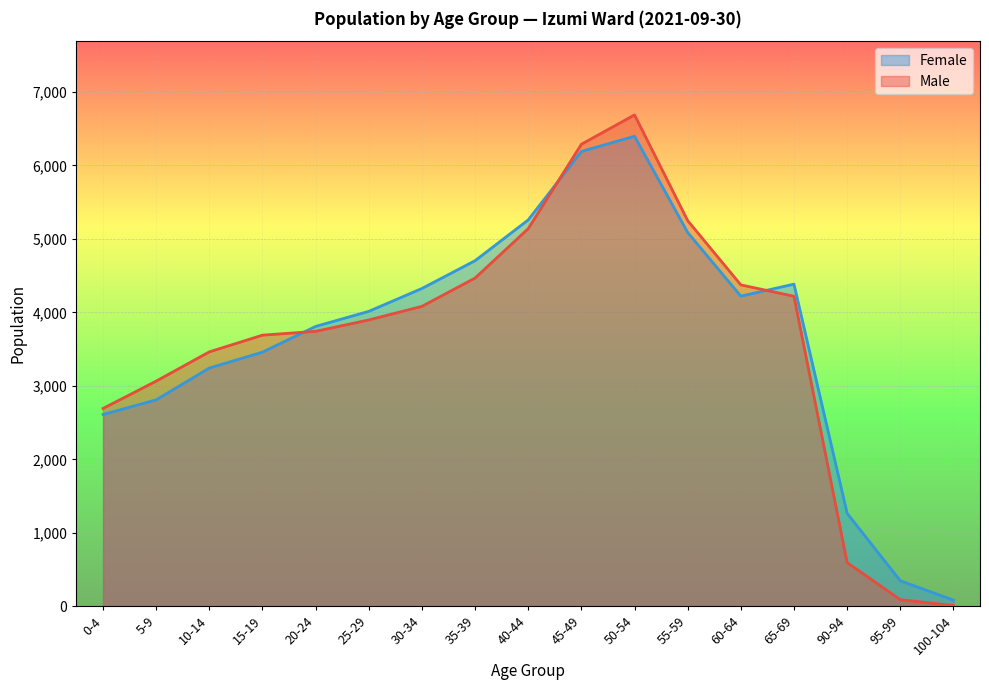

Read the Male value at 35-39, to the nearest 50.

4450